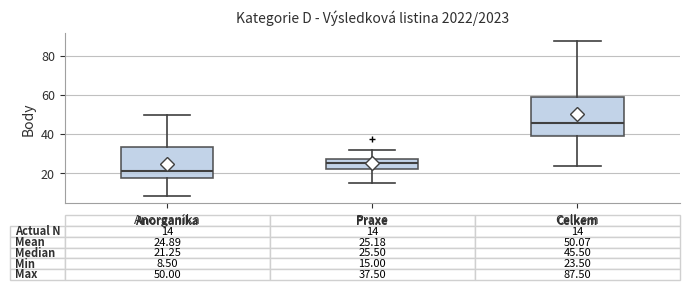

Which box's median line is the highest?

Celkem